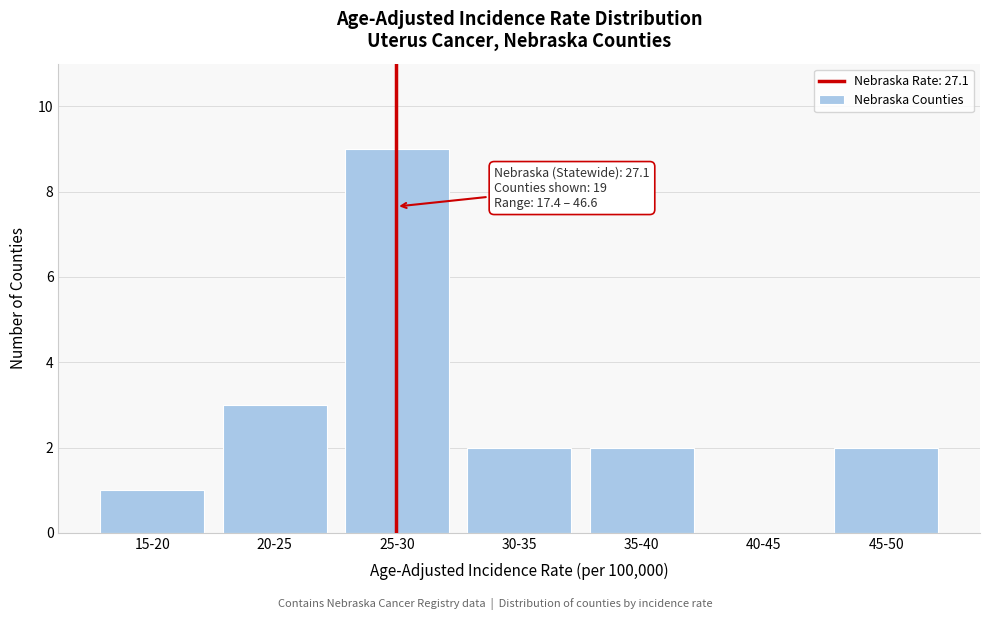

Reading left to right, list all the values displayed in this chart.

15-20=1	20-25=3	25-30=9	30-35=2	35-40=2	40-45=0	45-50=2